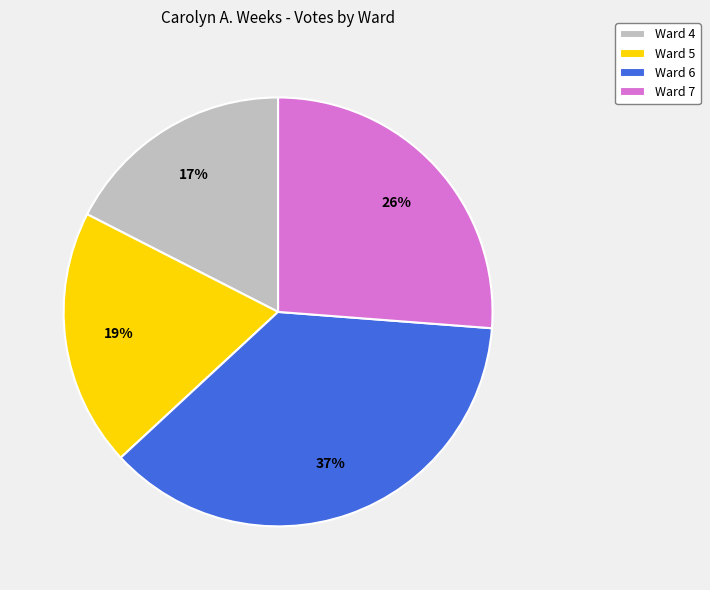

To the nearest percent, what portion does Ward 6 represent?

37%